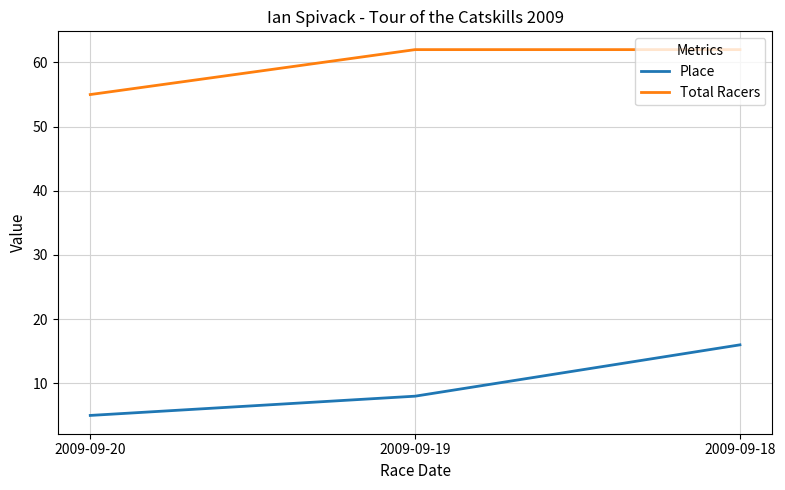

How many lines are shown in the chart?

2